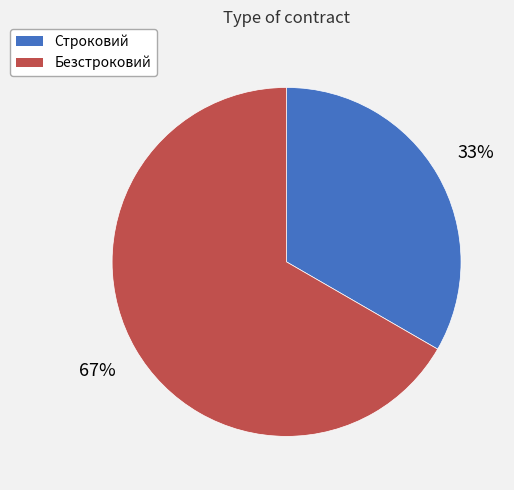

Is there any slice that represents more than half of the pie?

Yes